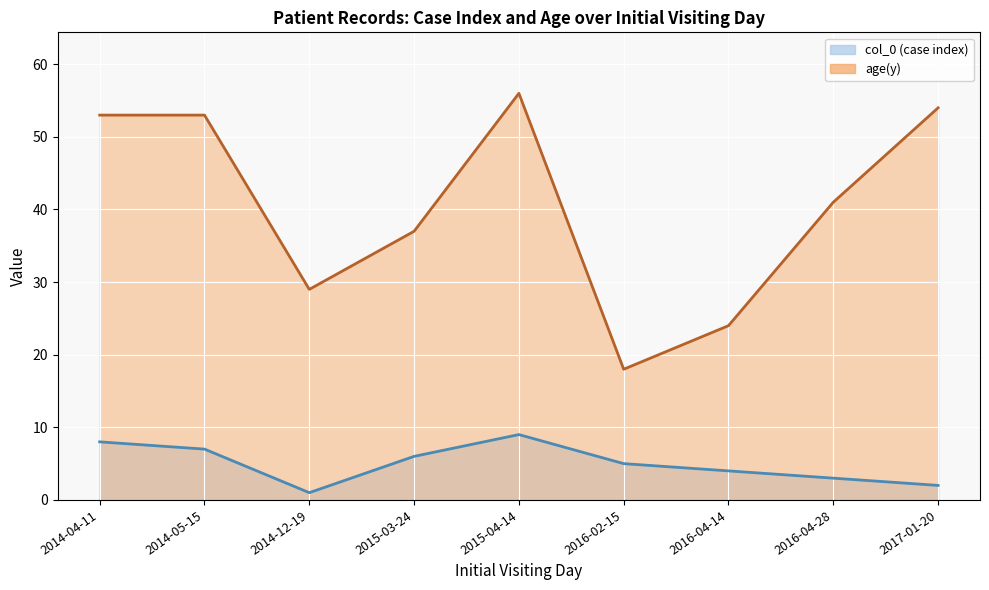

True or false: age(y) and col_0 intersect in this chart.

False